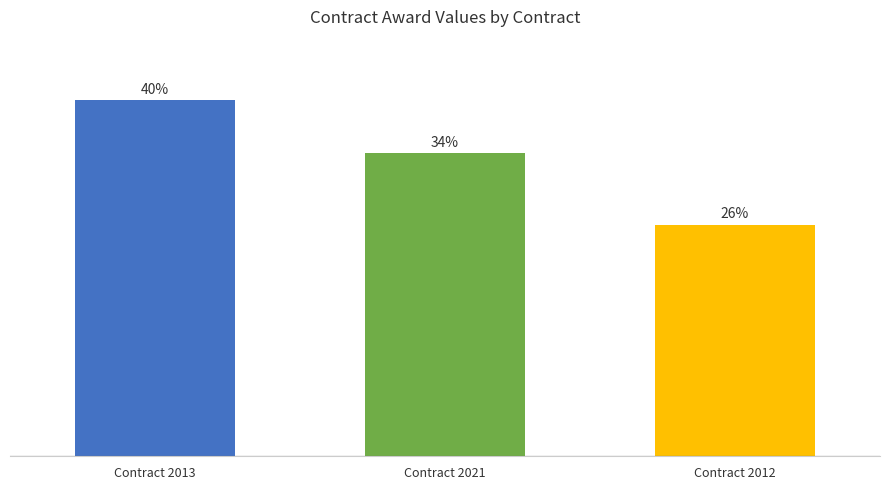

Rank the categories by value from lowest to highest.

Contract 2012, Contract 2021, Contract 2013